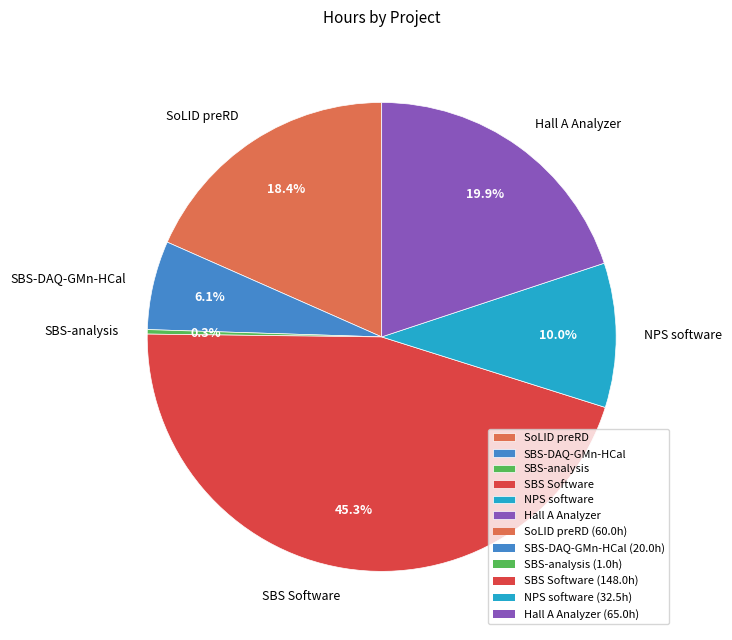

The SBS-analysis slice represents 0% of the pie. True or false?

True